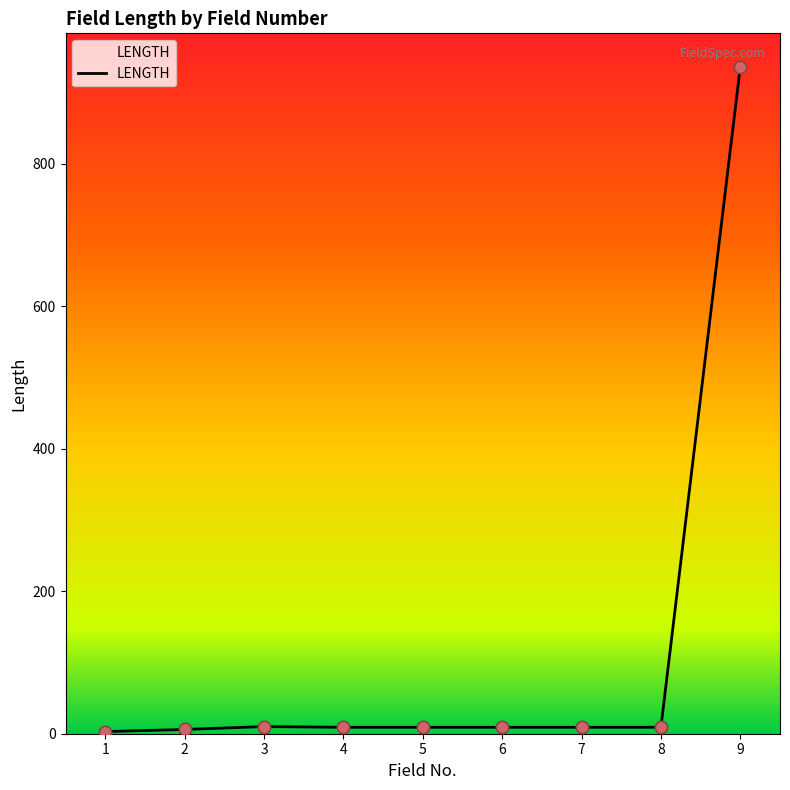

What is the difference between the maximum and minimum values?

933